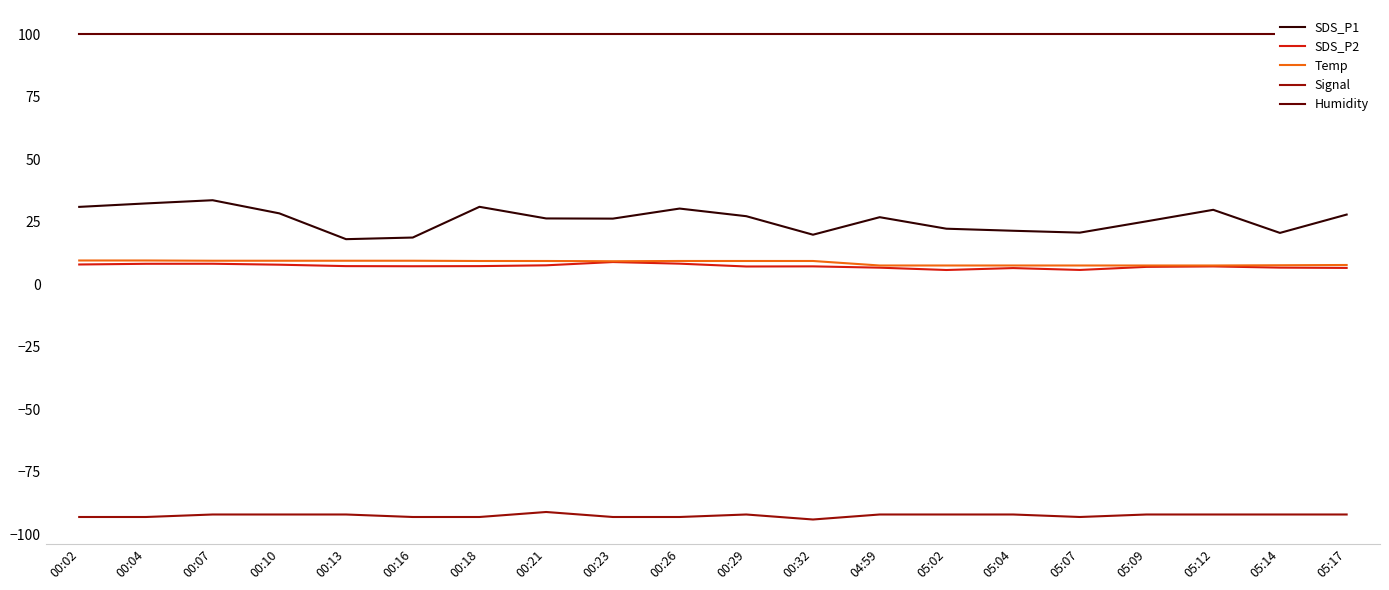

How many values in the SDS_P1 series are below 26?

8